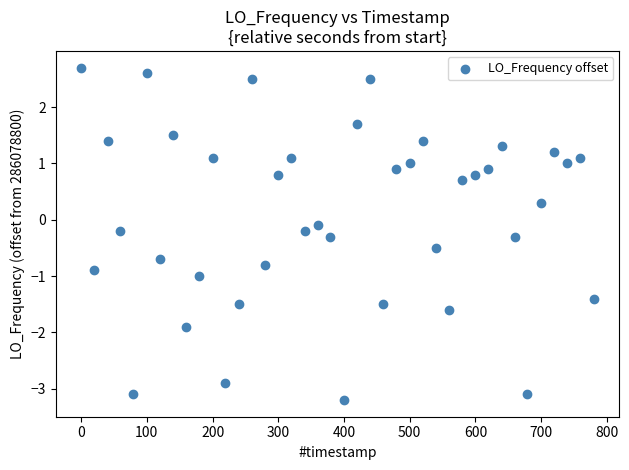

What is the range of X values (max minus min)?

780.2